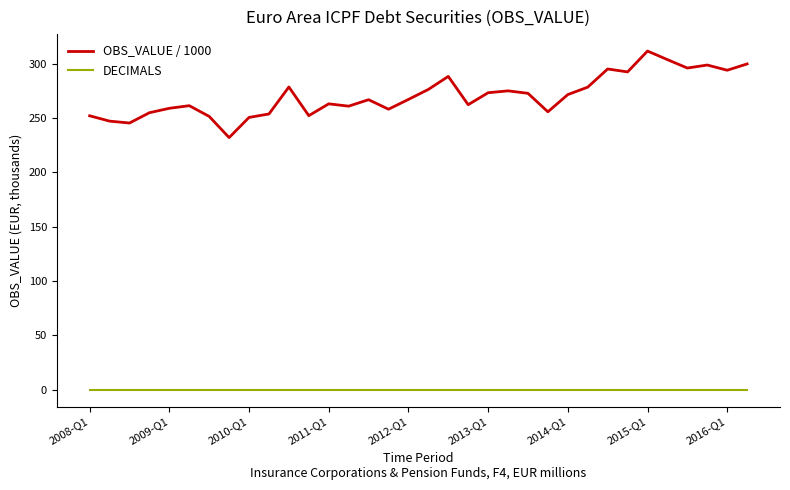

What are all the series names shown in the legend?

OBS_VALUE / 1000, DECIMALS